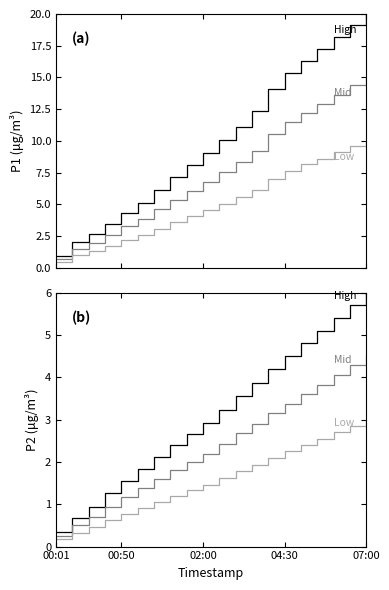

True or false: P2 (×0.75) and P1 (×0.5) cross at least once.

False